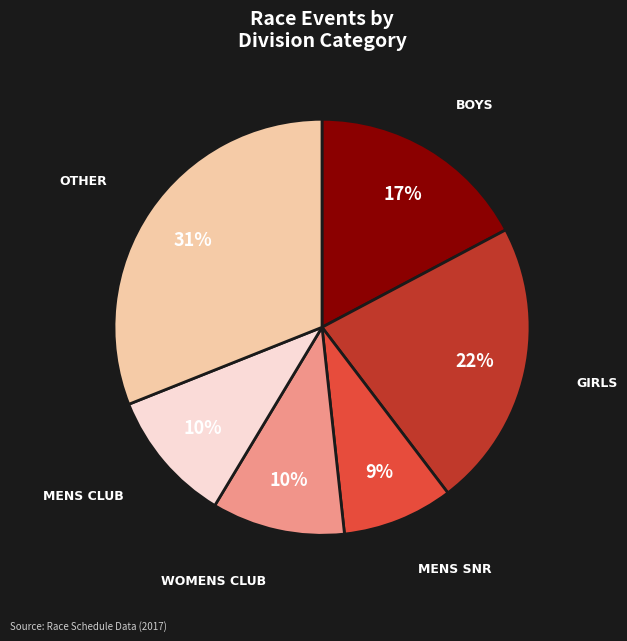

Does any single category account for the majority?

No